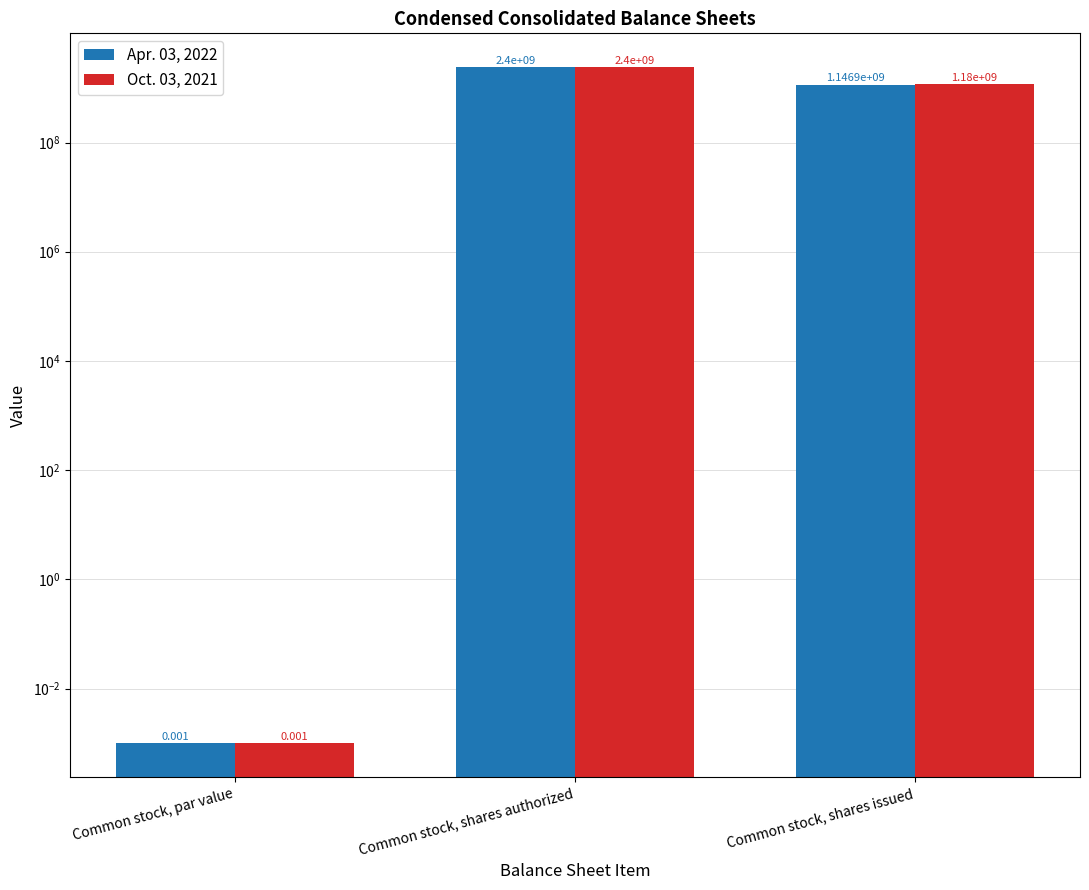

Reading left to right, transcribe all the data shown in this chart.

Apr. 03, 2022: 0.0	2400000000.0	1146900000.0
Oct. 03, 2021: 0.0	2400000000.0	1180000000.0